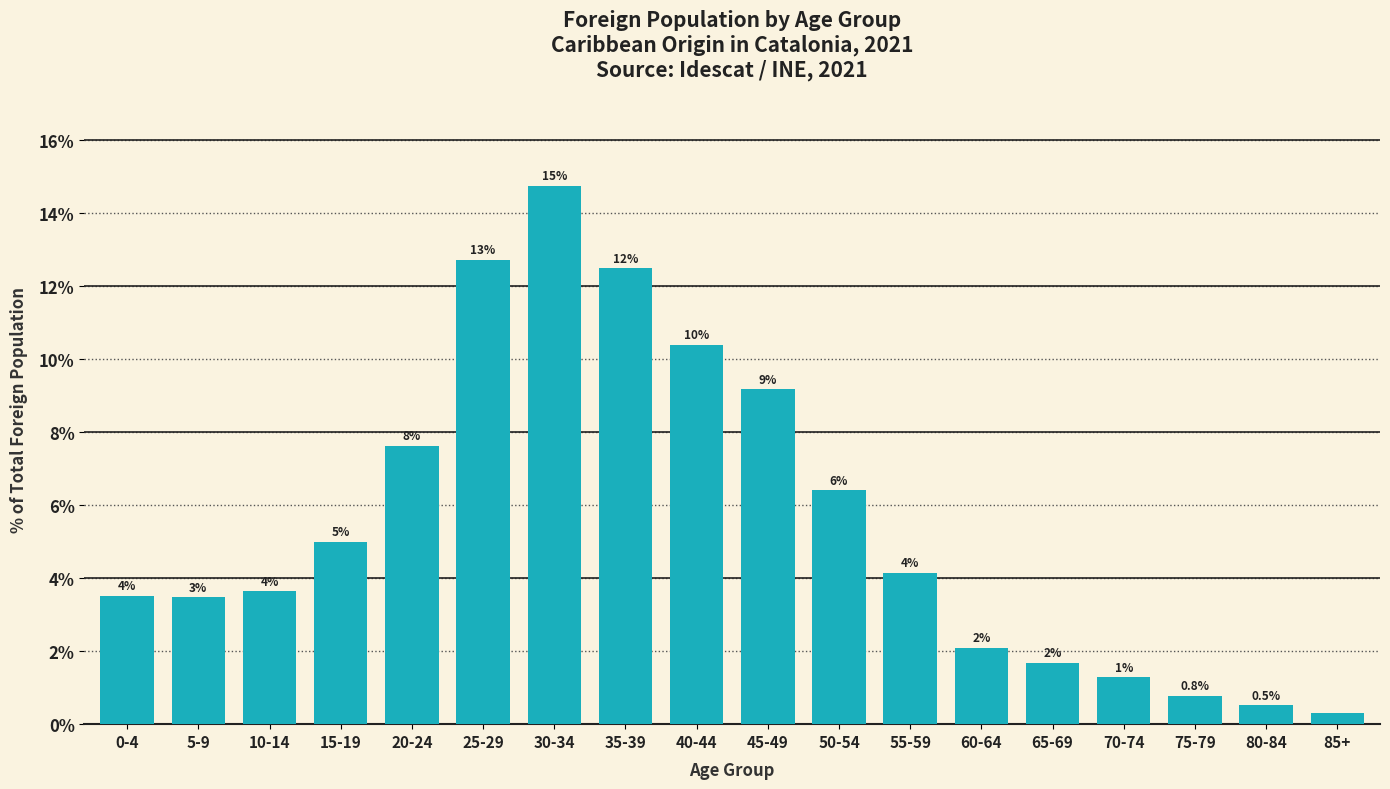

How many bars are there in total?

18